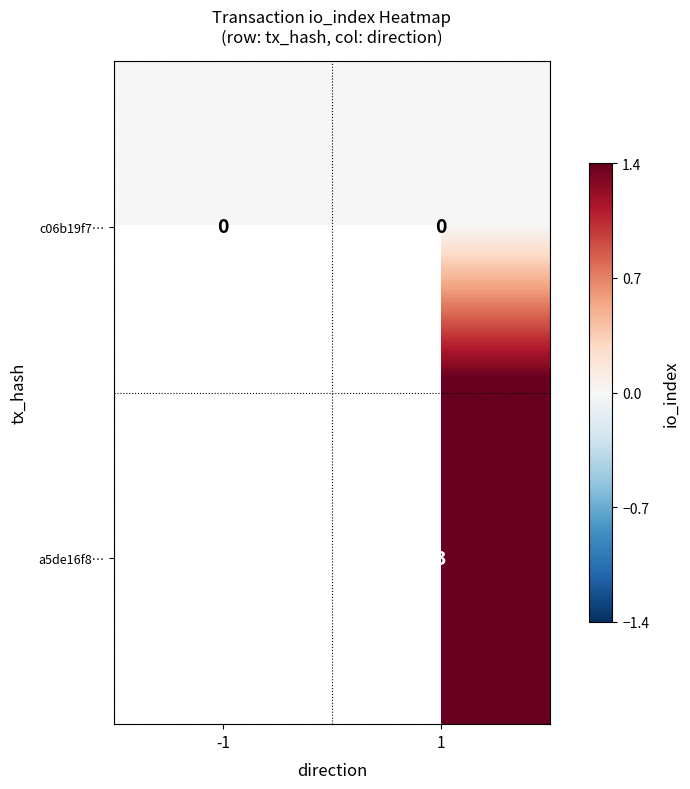

Rank the series at 1 from highest to lowest value.

a5de16f8…, c06b19f7…